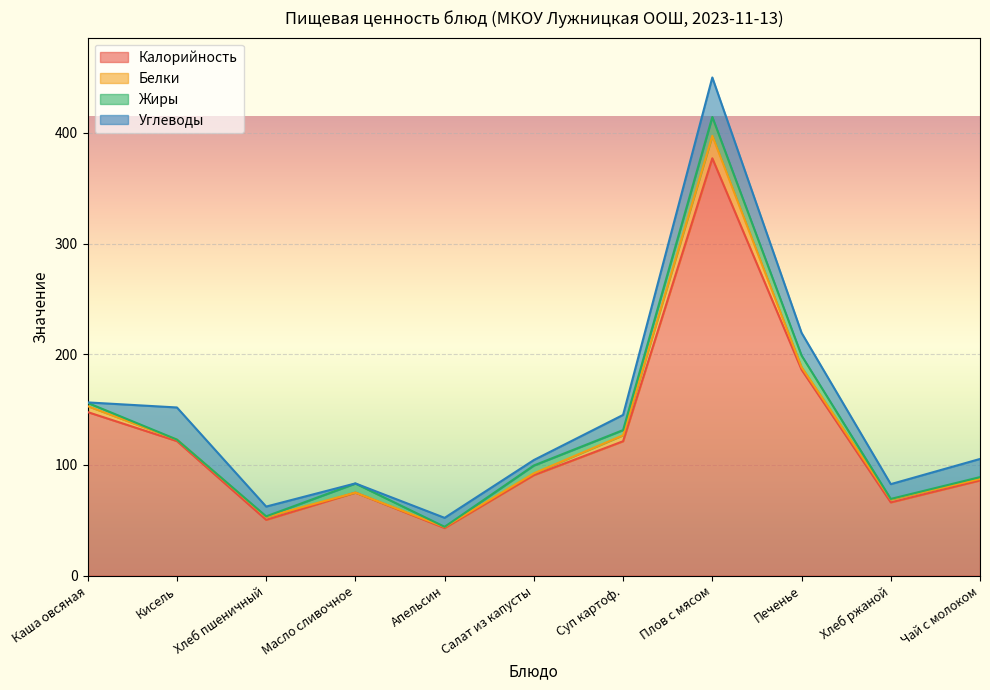

In Жиры, how many points are lower than both neighbors (excluding endpoints)?

4